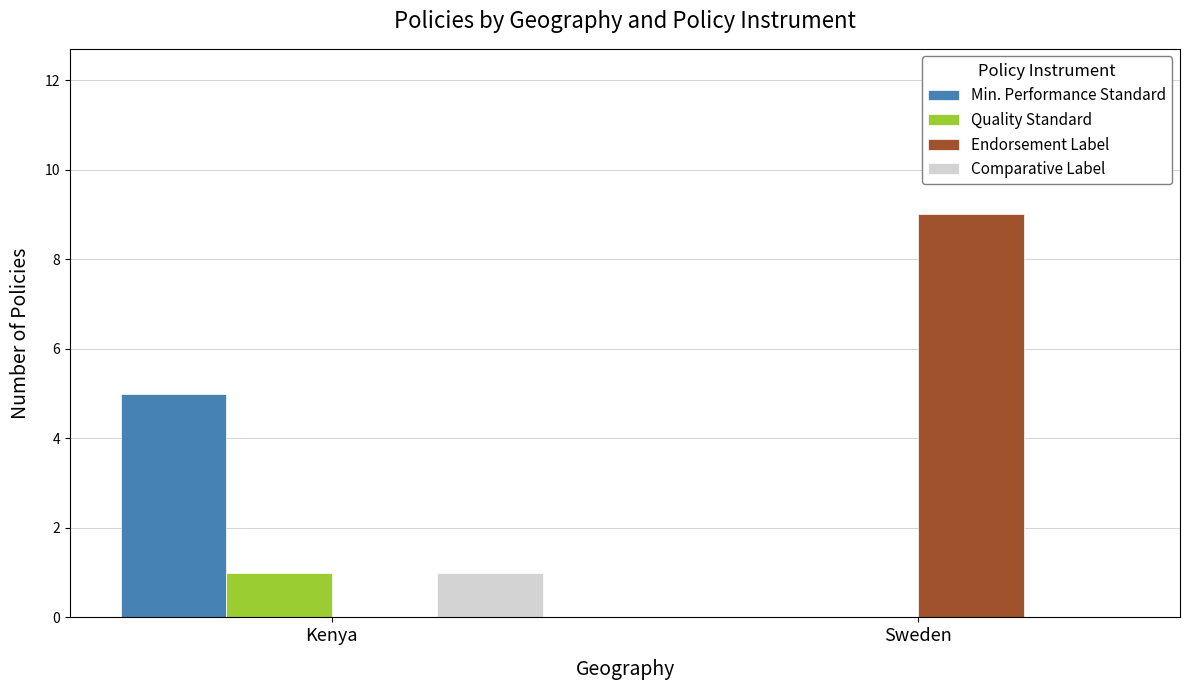

Are the bars horizontal?

No